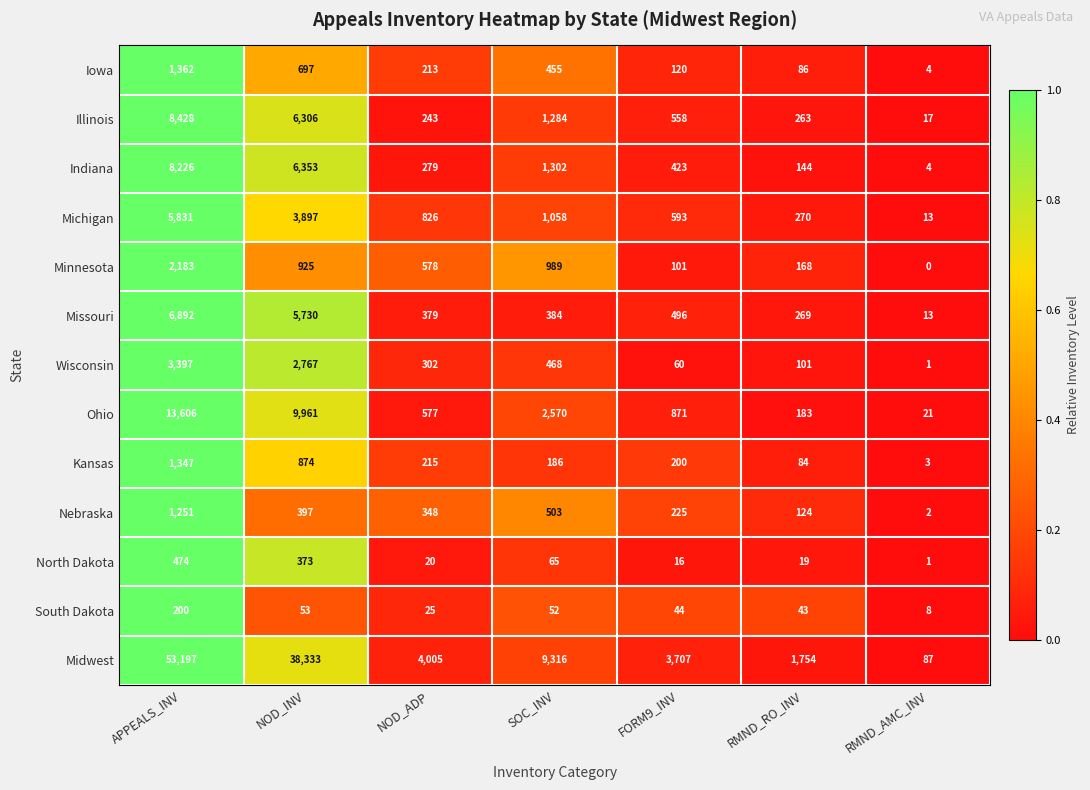

What is the difference between the highest and lowest values at NOD_INV?

38280